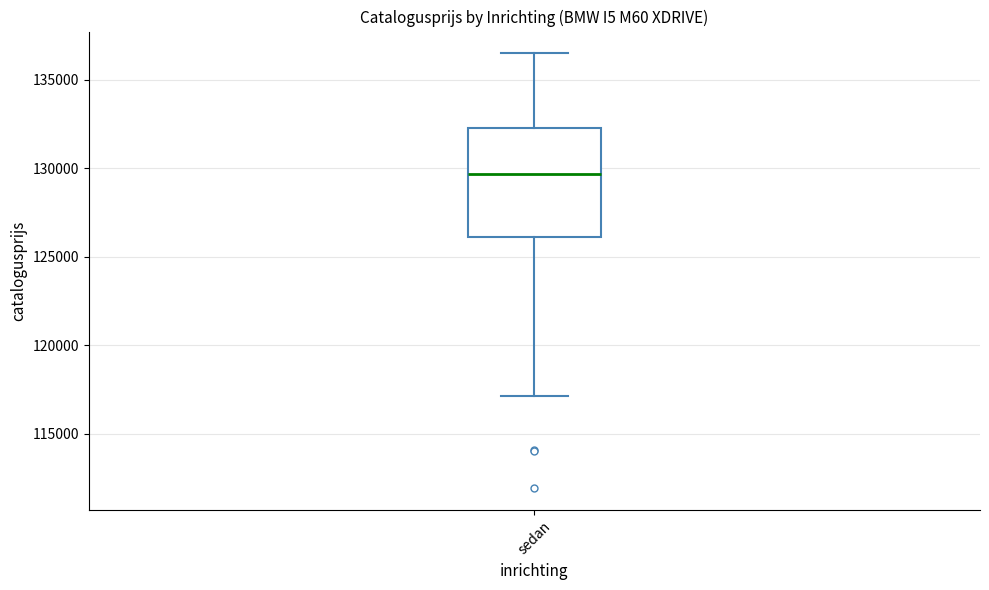

Read this box plot against the y-axis: the position of the median line, the range covered by the box, and the ends of both whiskers. The values are not printed on the chart, so give them approximately, as read against the axis.

median 129500, box 126000 to 132500, whiskers 117000 to 136500